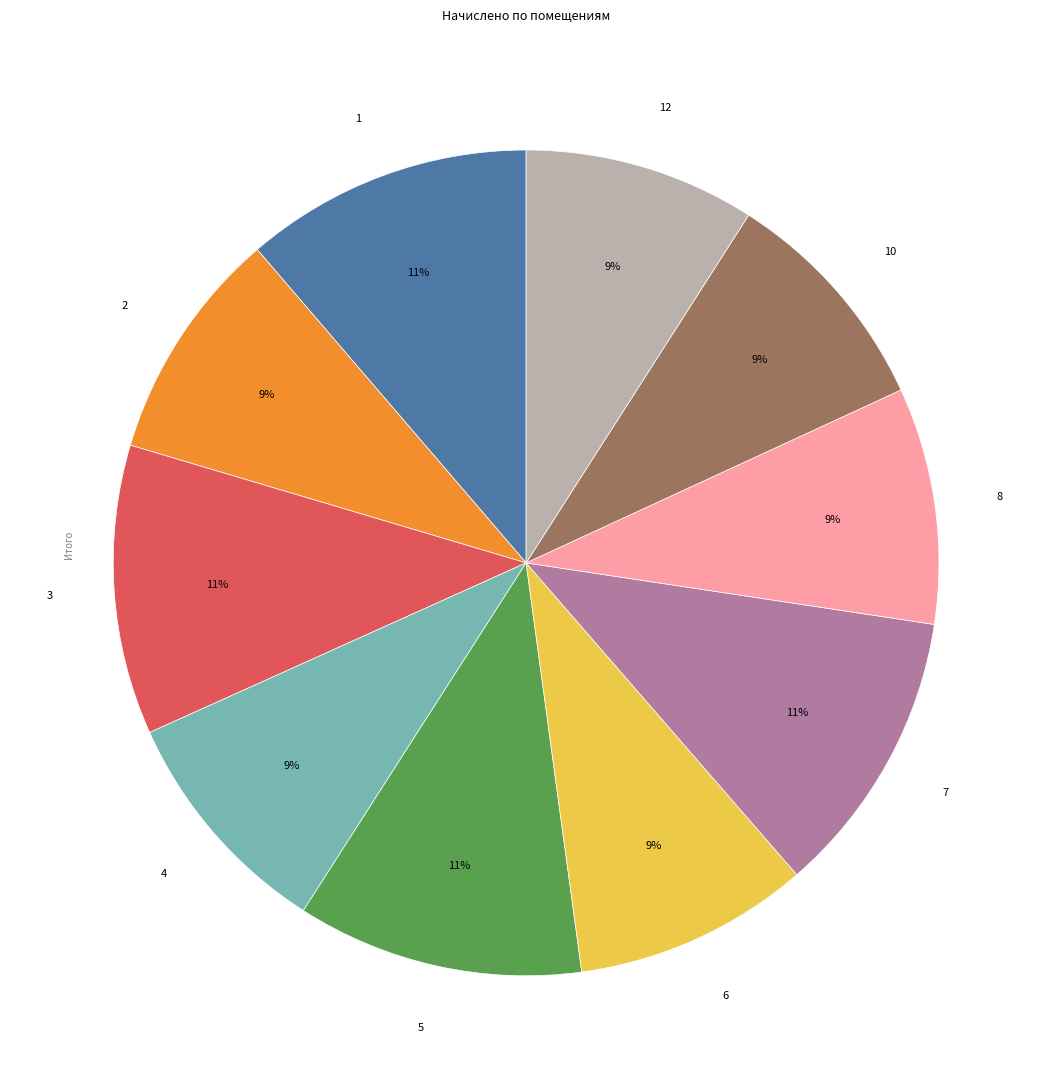

What percentage is the 3 slice, to the nearest percent?

11%